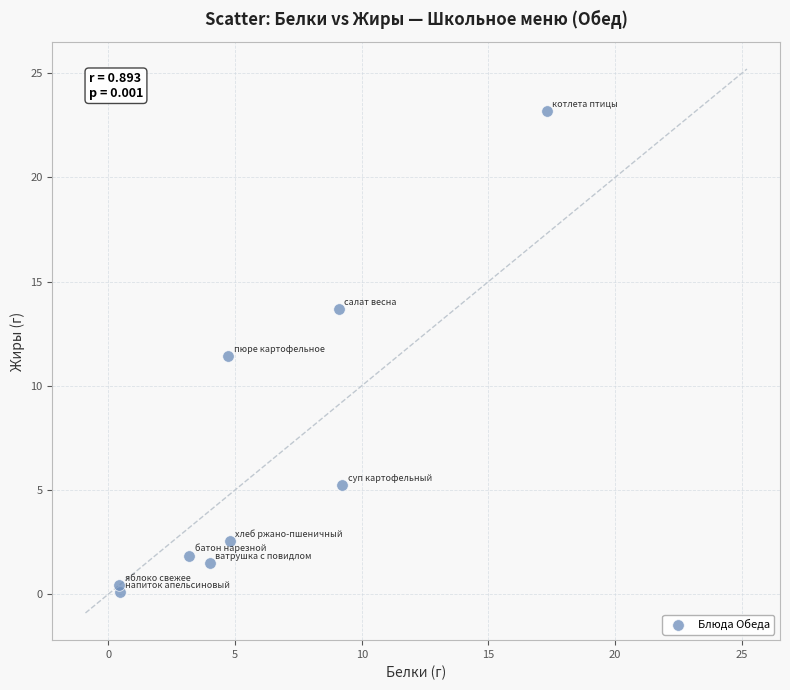

What Y value in the scatter plot is closest to 11?

11.4